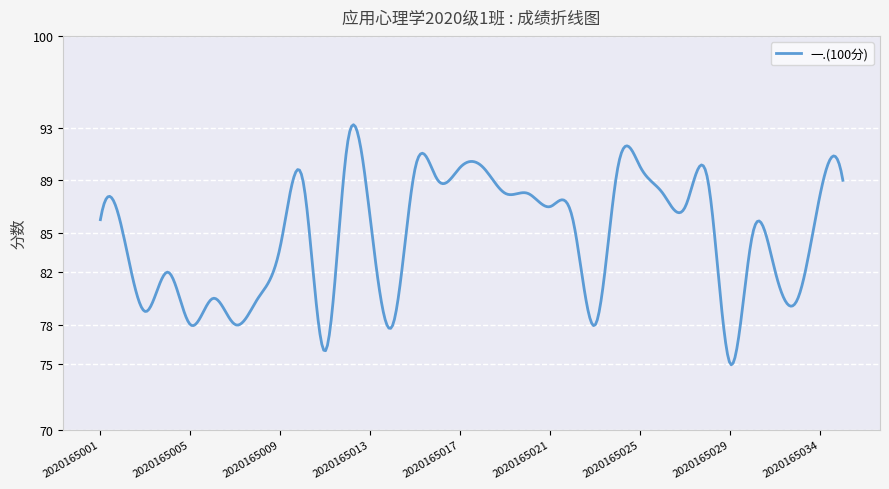

What is the difference between the maximum and minimum values?

18.3